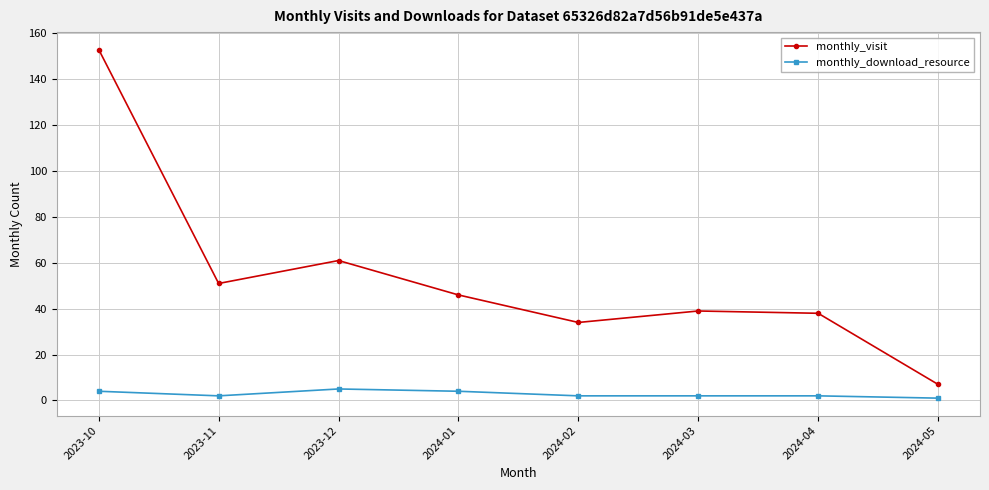

What is the label of the 4th point from the right?

2024-02